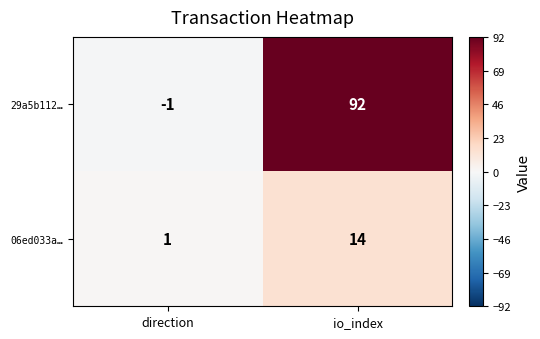

Where is 29a5b112… nearest to the value 45?

direction